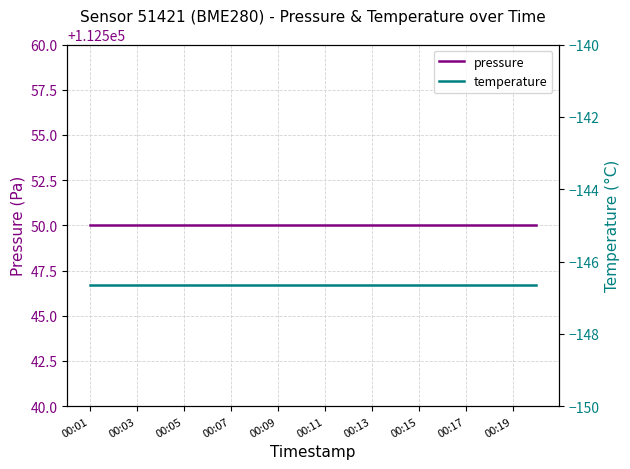

The value of temperature at 00:05 is -146.7. True or false?

True